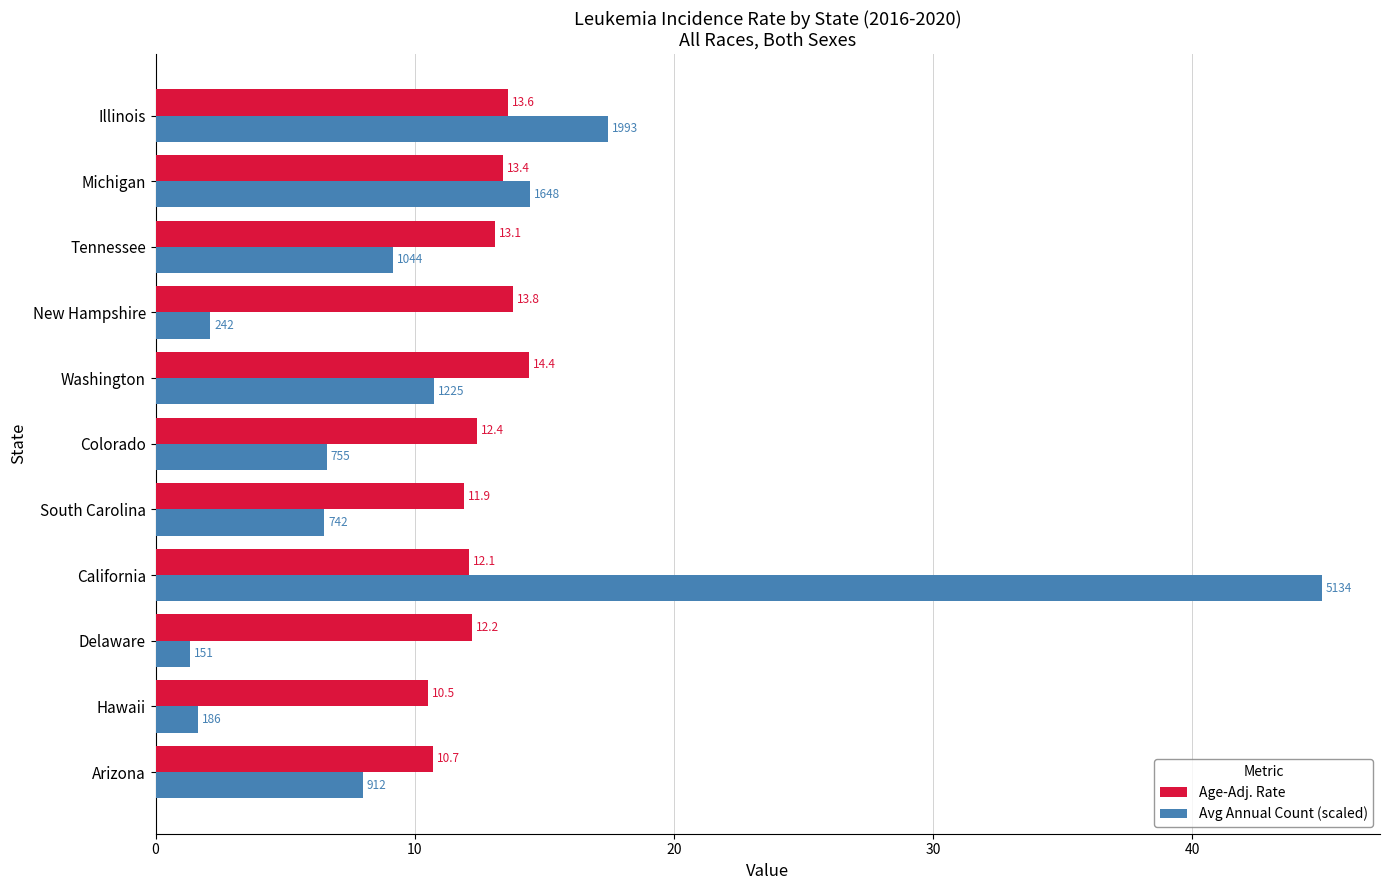

True or false: Age-Adj. Rate has a value of 13.1 at Tennessee.

True